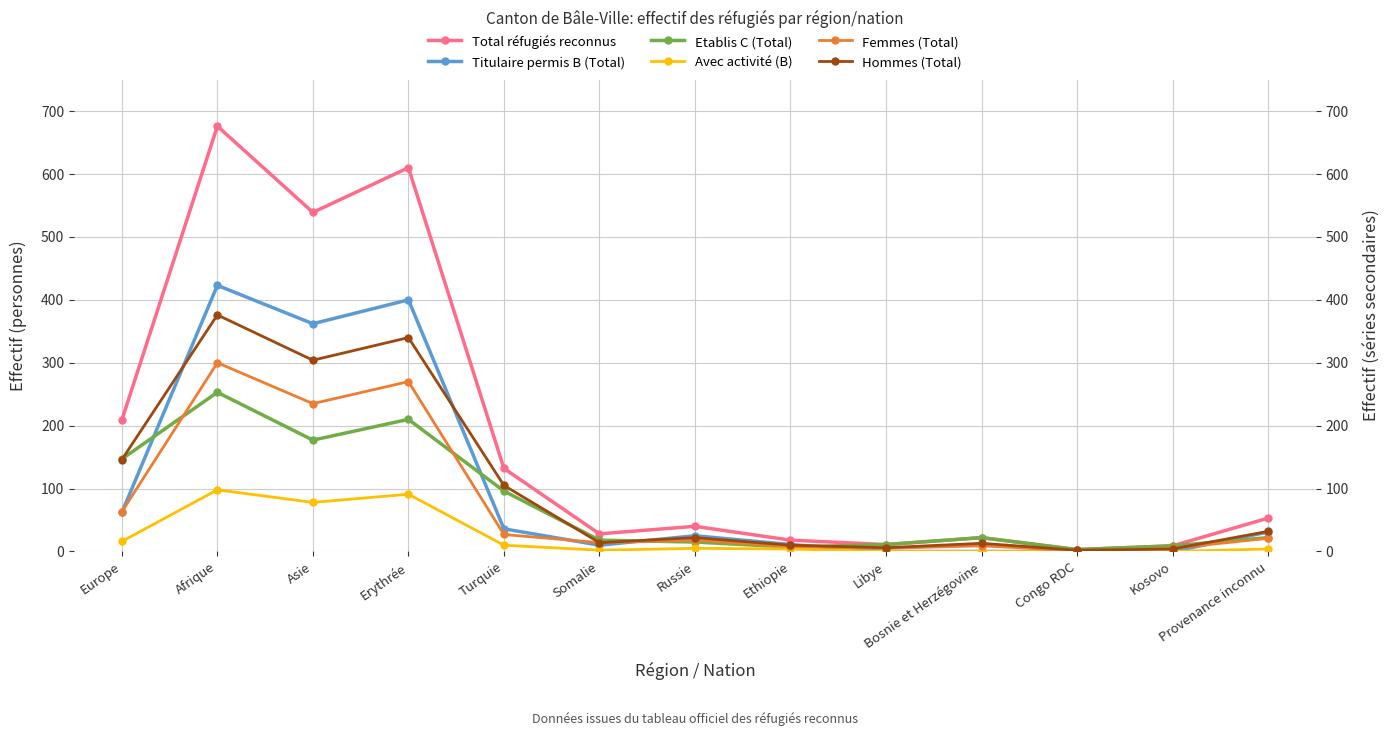

Where is Avec activité (B) nearest to the value 49?

Asie